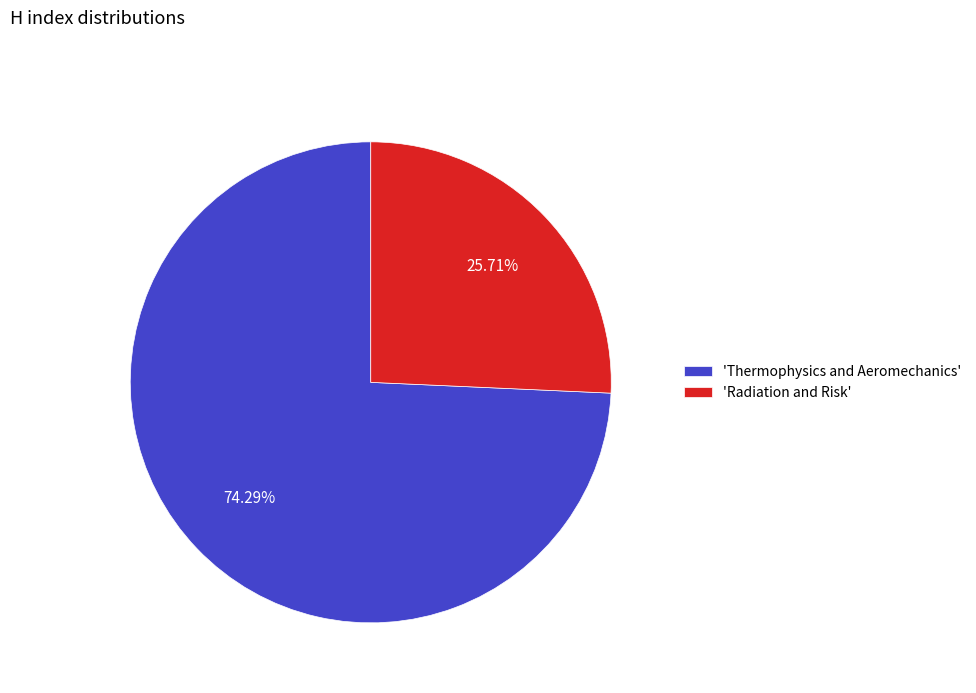

Which category has the smallest portion of the pie?

'Radiation and Risk'